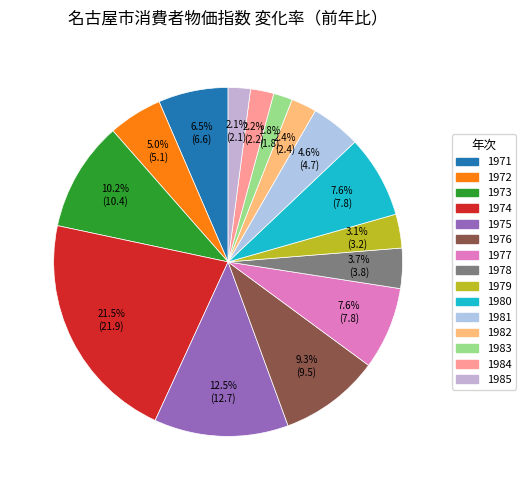

Rank the categories by value from lowest to highest.

1983, 1985, 1984, 1982, 1979, 1978, 1981, 1972, 1971, 1977, 1980, 1976, 1973, 1975, 1974